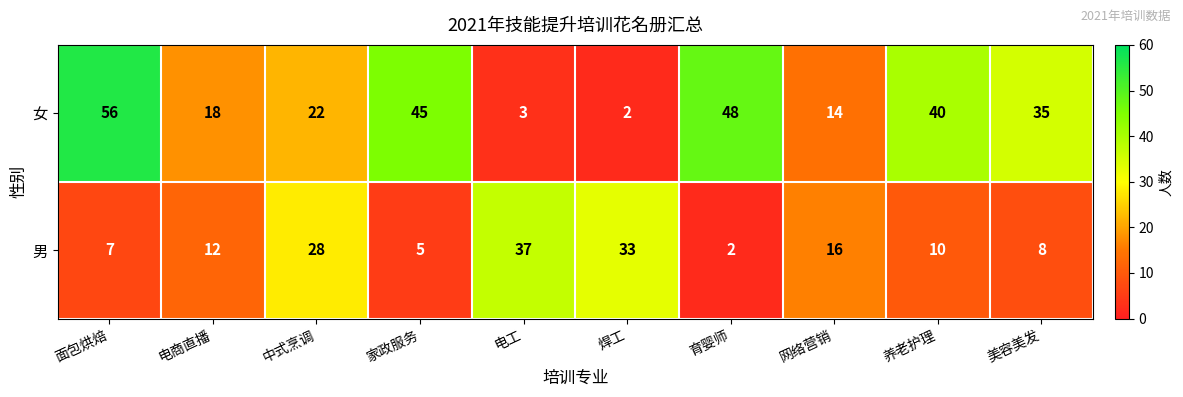

What is the spread (max minus min) of values at 育婴师?

46